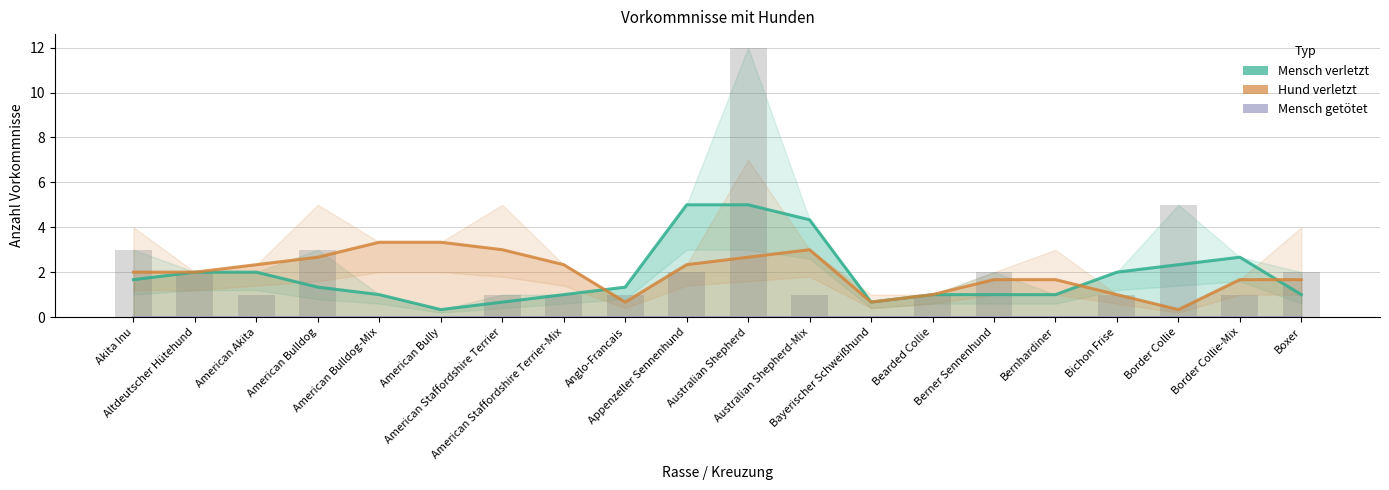

Between American Akita and Bayerischer Schweißhund, which is larger?

American Akita